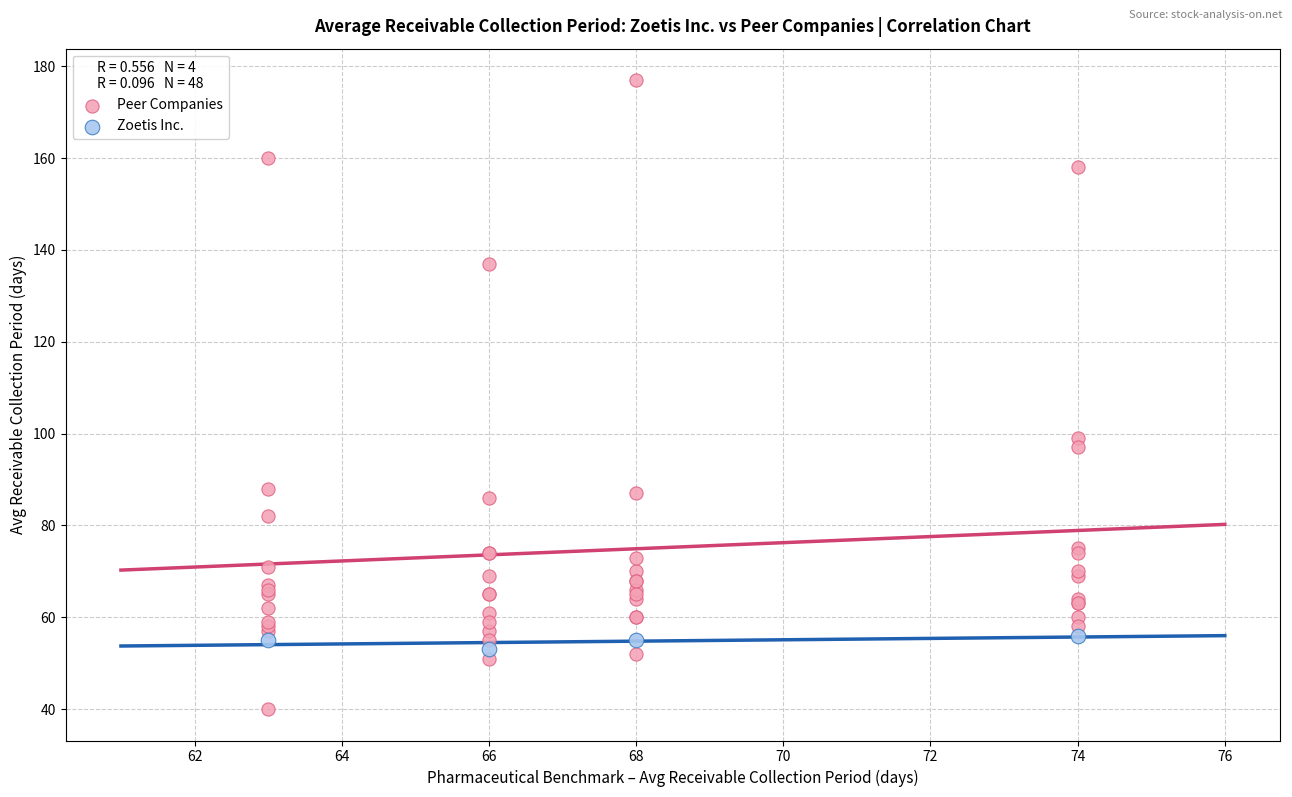

Which series reaches the minimum Y coordinate?

Peer Companies